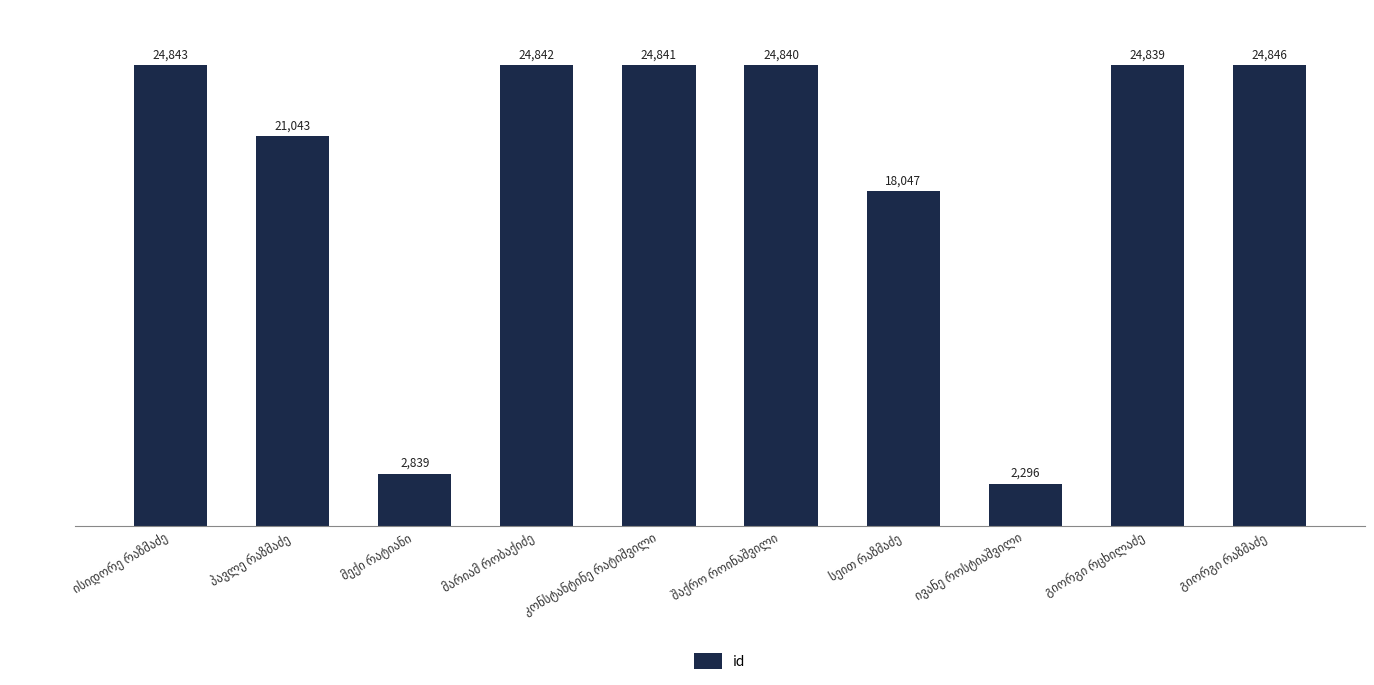

How many values are below 24840?

5